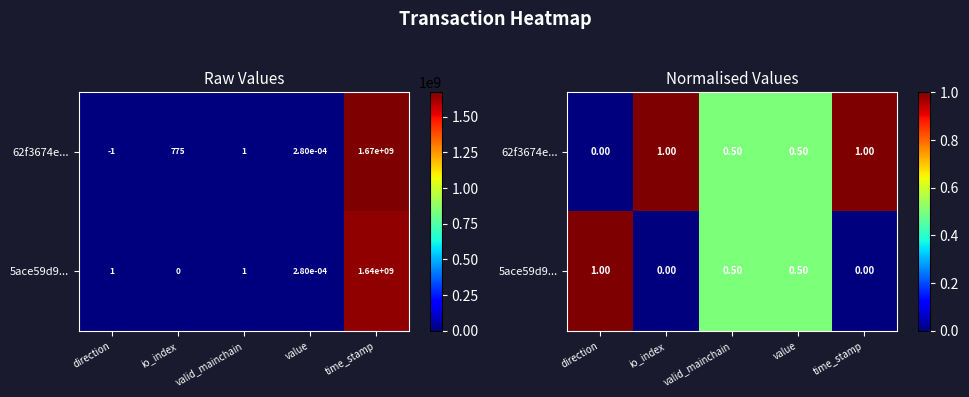

Is the value of 5ace59d9... at value greater than the value of 62f3674e... at valid_mainchain?

No